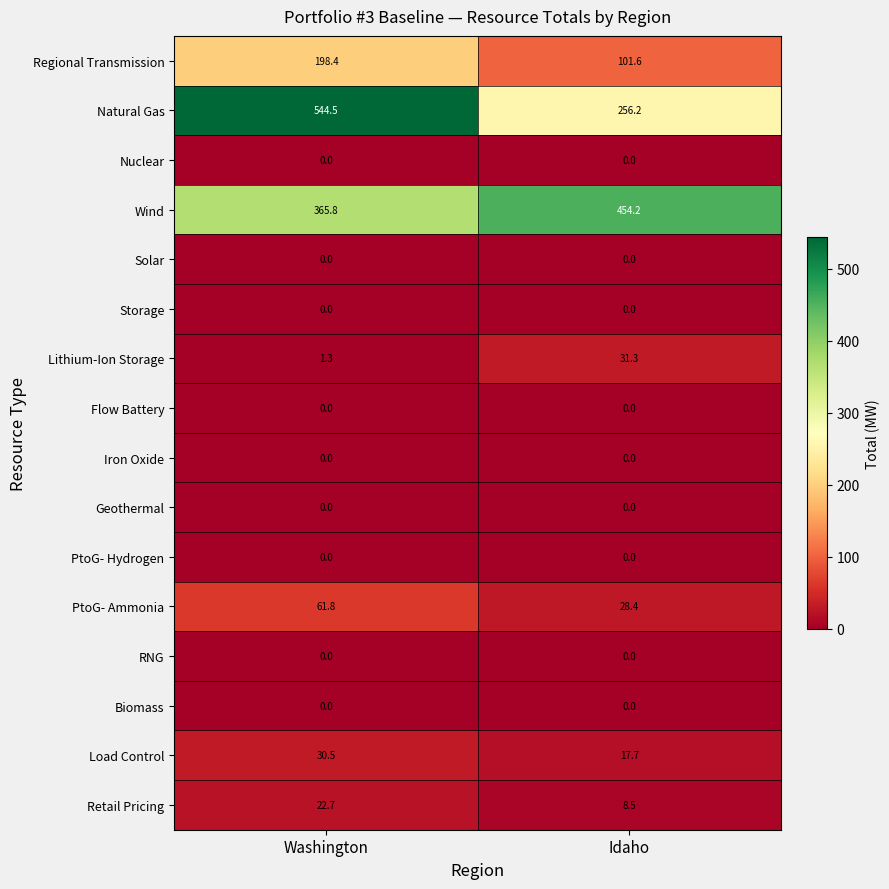

True or false: Lithium-Ion Storage has a value of 20.5 at Idaho.

False